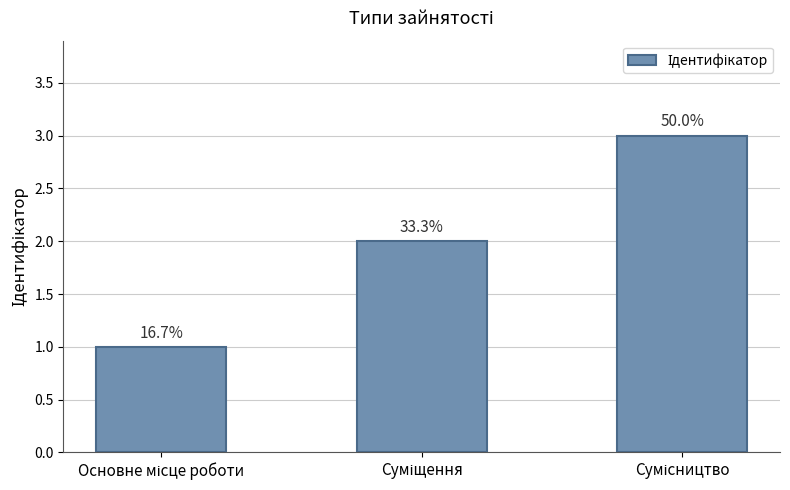

What is the difference between the values at Основне місце роботи and Суміщення?

1